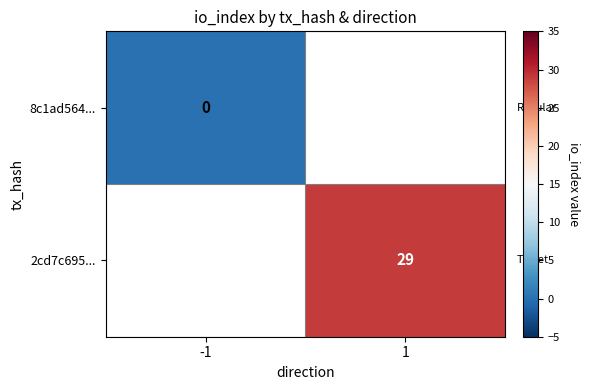

The 2cd7c695... series shows 9 at 1. True or false?

False